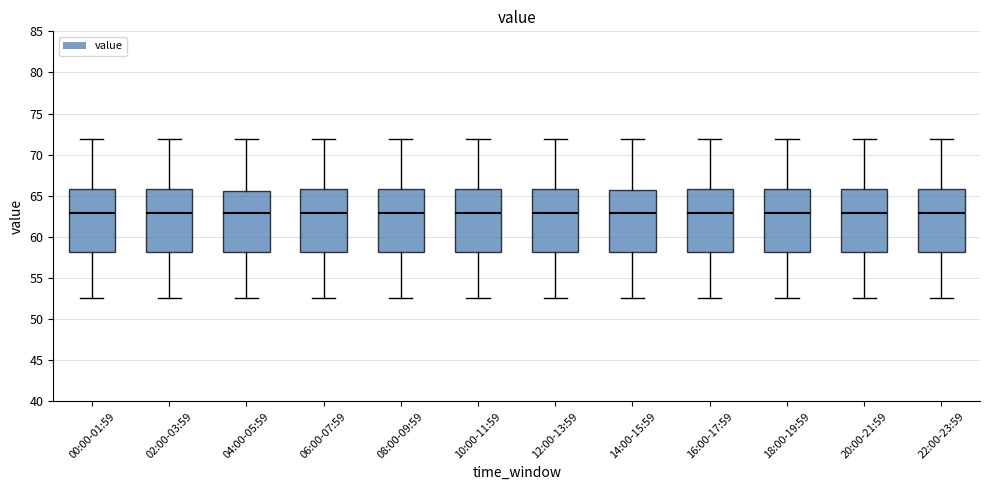

Where does the upper whisker of the box for 20:00-21:59 end on the y-axis? The values are not printed on the chart, so give them approximately, as read against the axis.

72.0